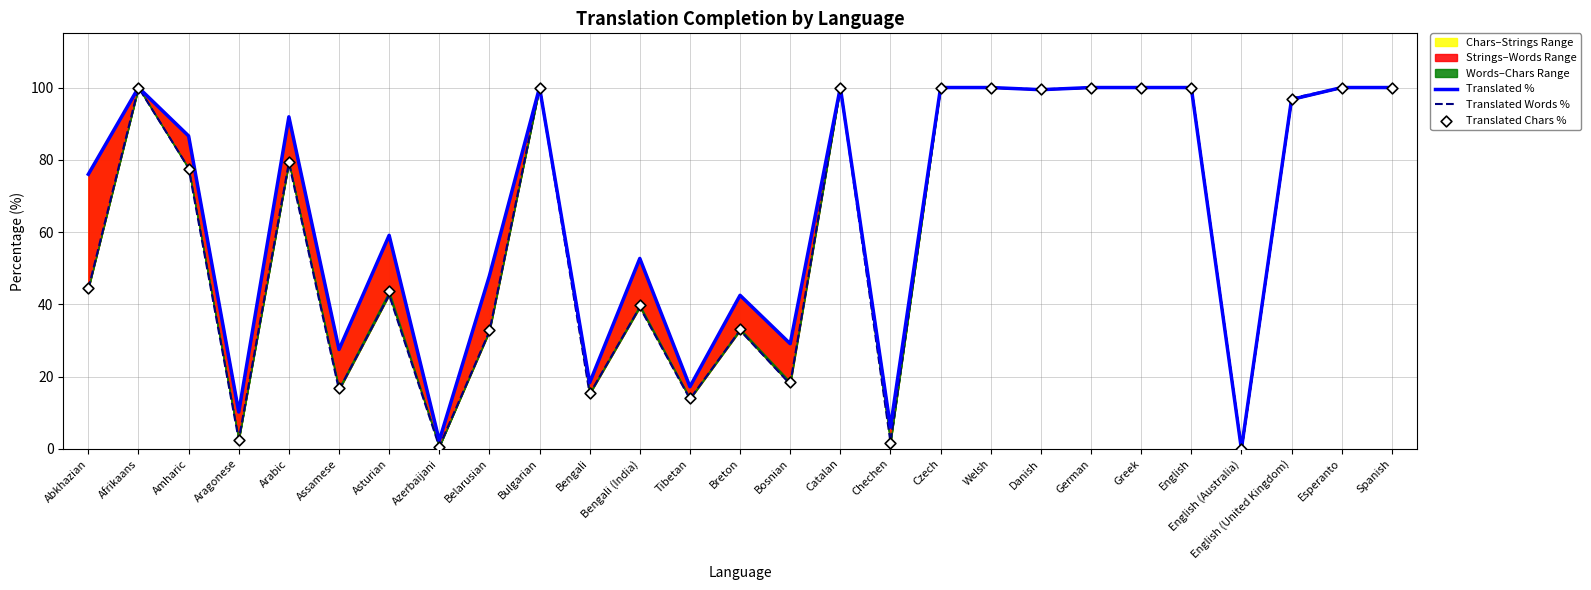

Which series reaches the maximum Y coordinate?

Translated %